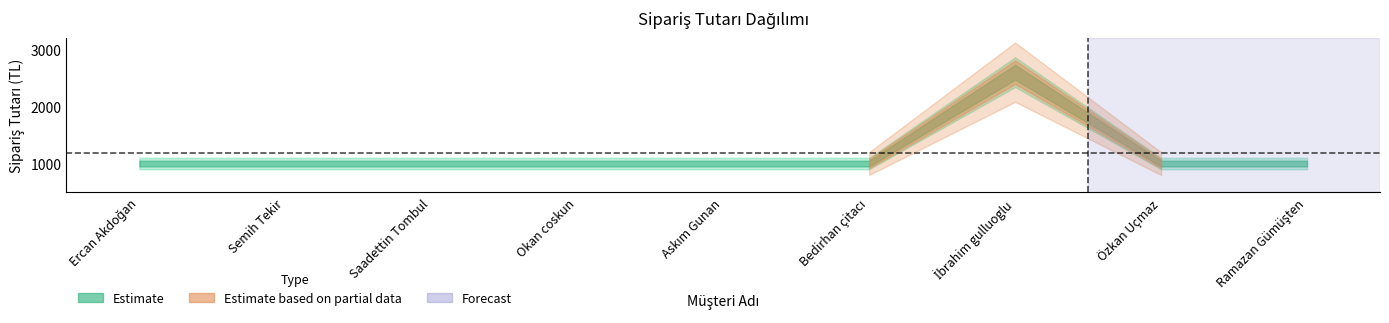

How many data points are above 999?

1